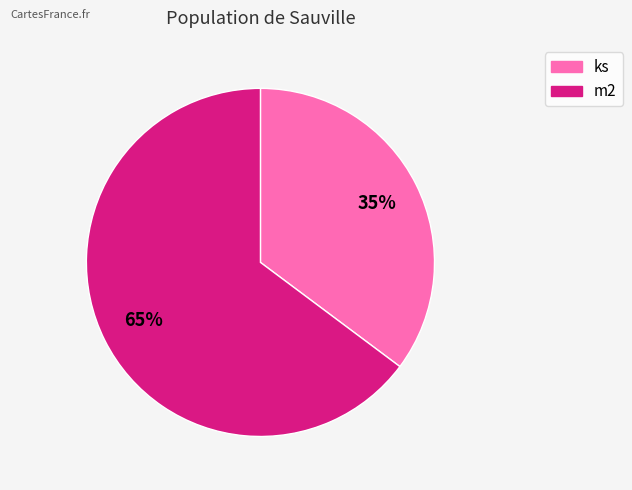

How many segments does this pie chart have?

2